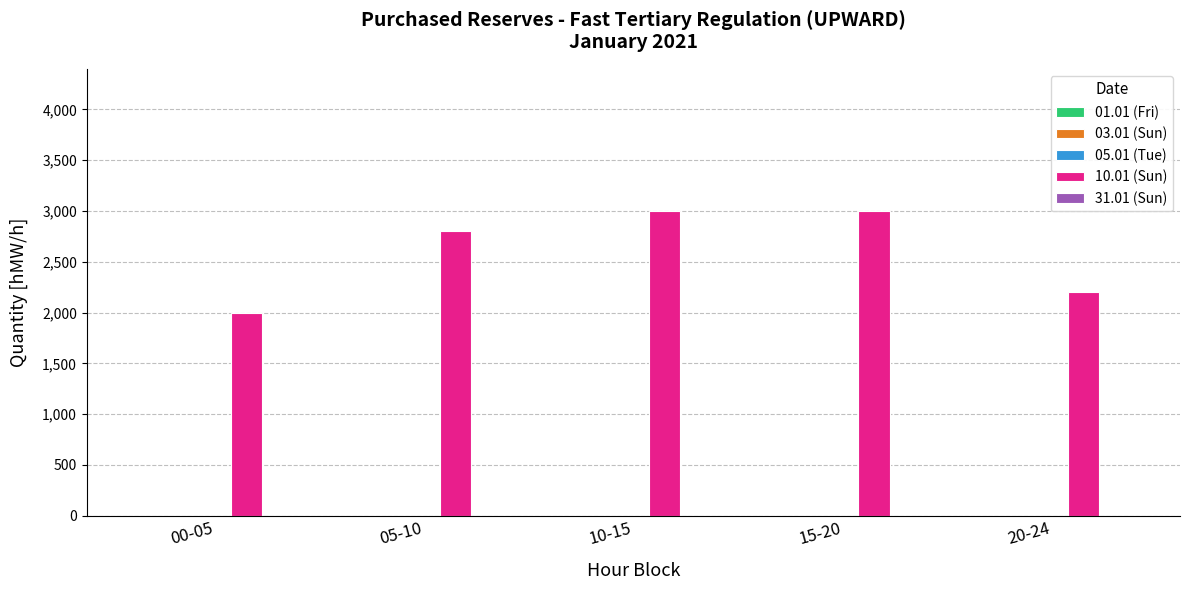

What is the change in value from 05-10 to 10-15?

+200